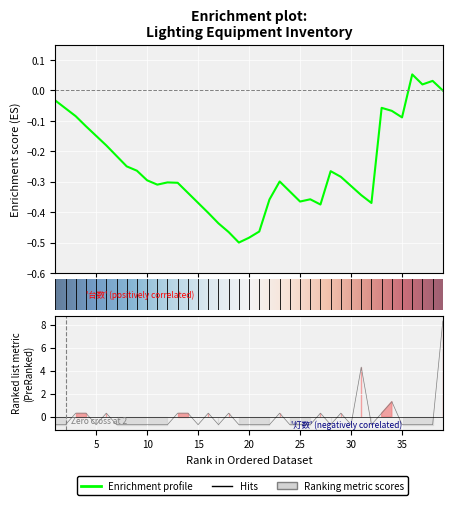

Which has a higher value, 5 or 28?

5